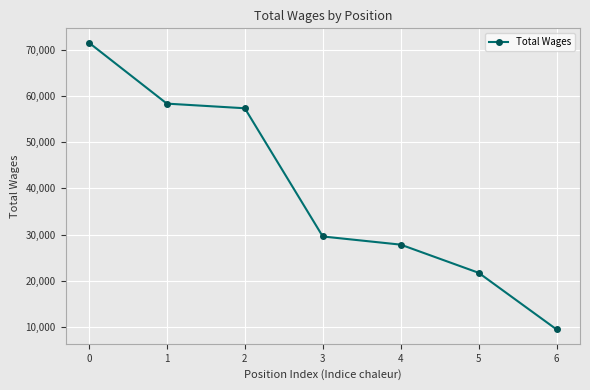

What is the value of the 1st point from the left?

71514